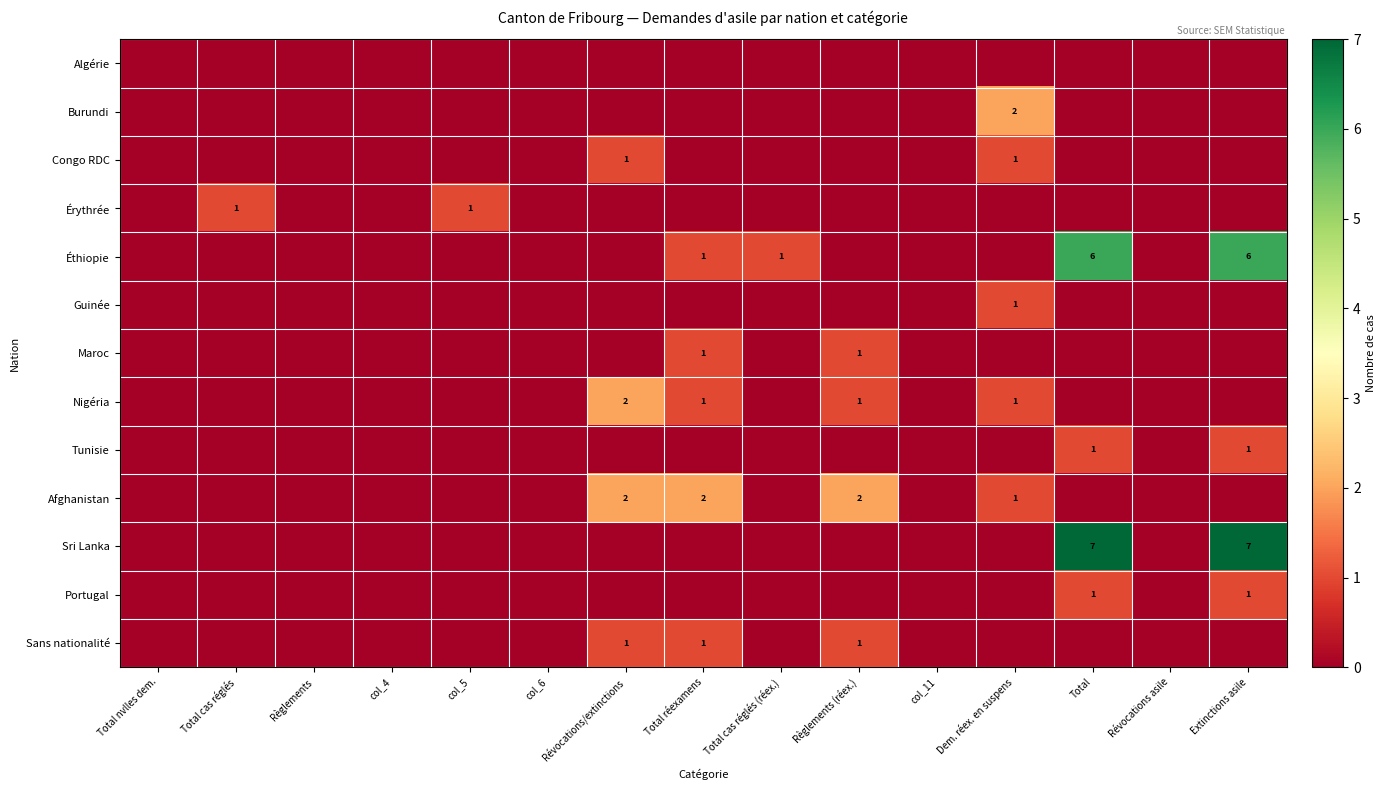

Is the value of Érythrée at Total nvlles dem. greater than the value of Guinée at Règlements (réex.)?

No